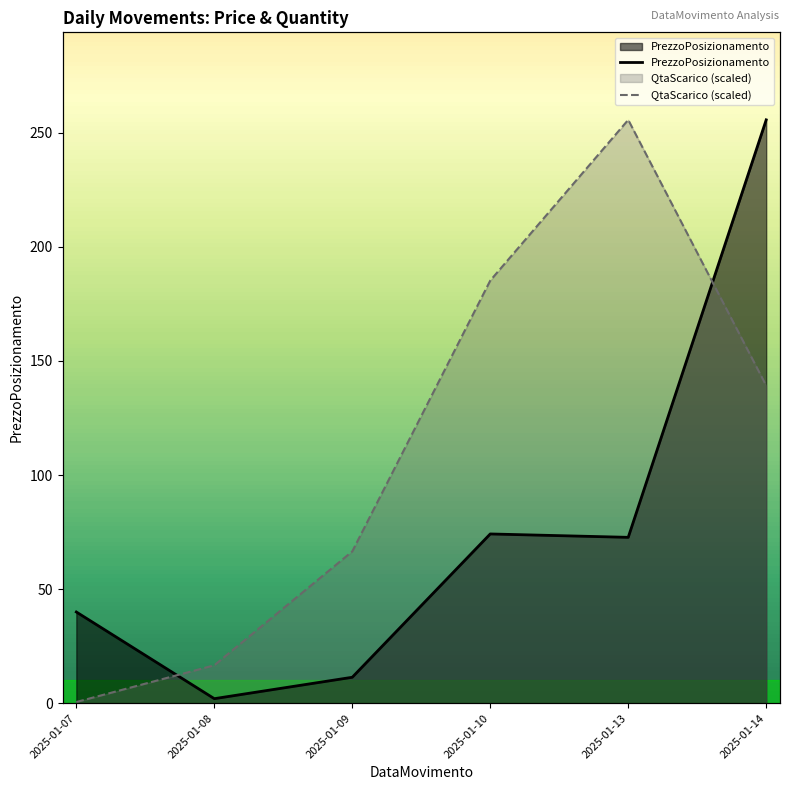

Which category has the lowest value across all series?

2025-01-07